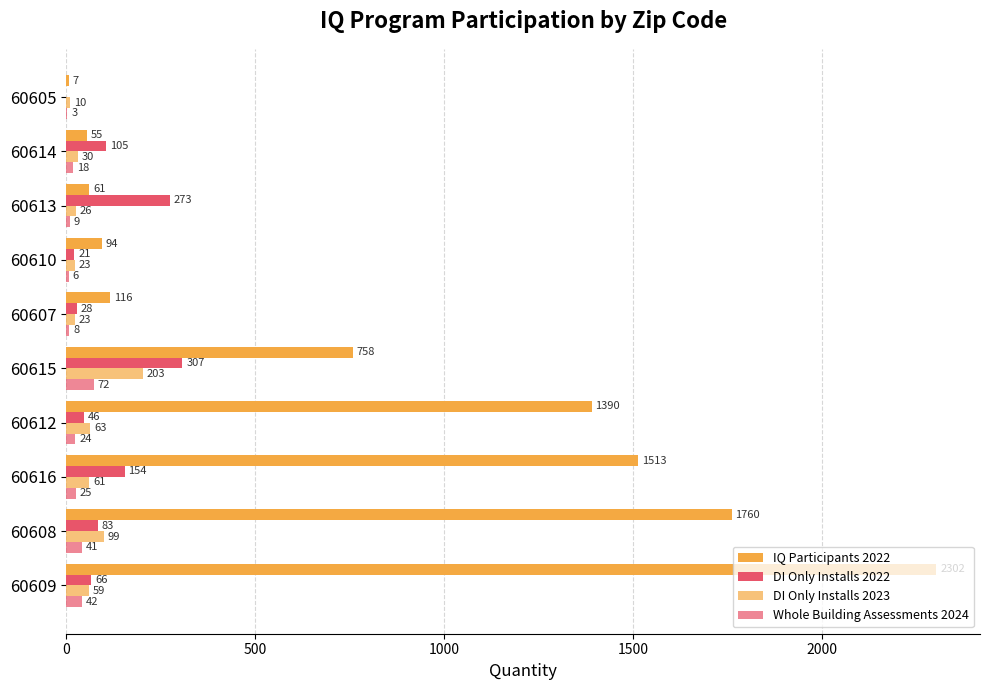

Count the number of categories in the chart.

10